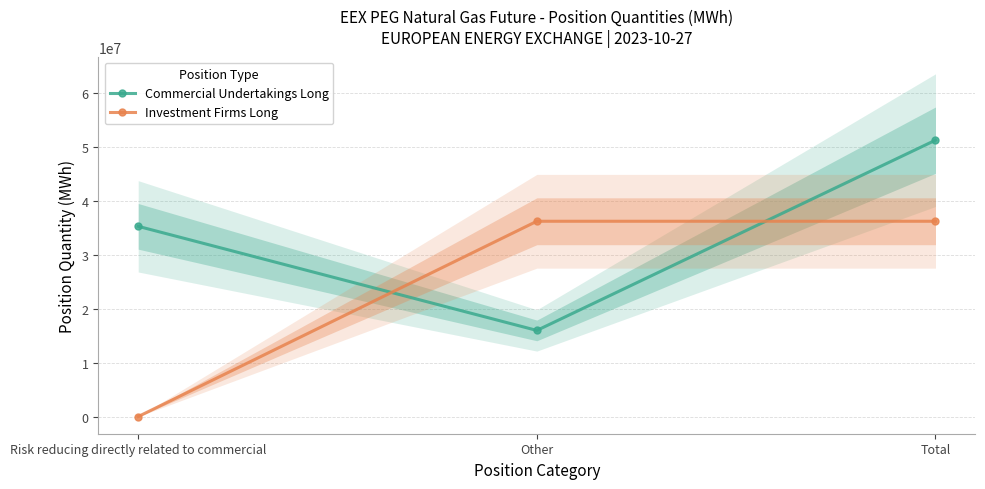

Is the value of Commercial Undertakings Long at Risk reducing directly related to commercial greater than the value of Investment Firms Long at Other?

No